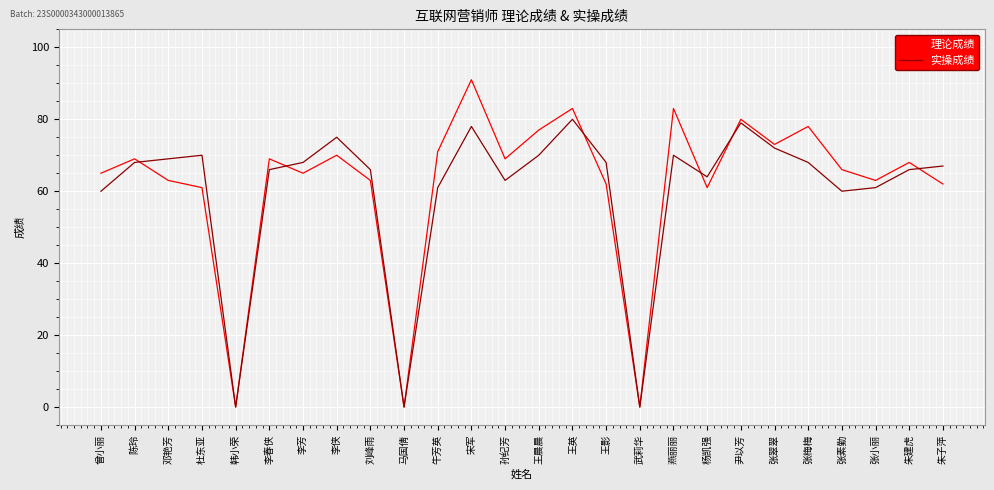

What position from the right is 曾小丽?

26